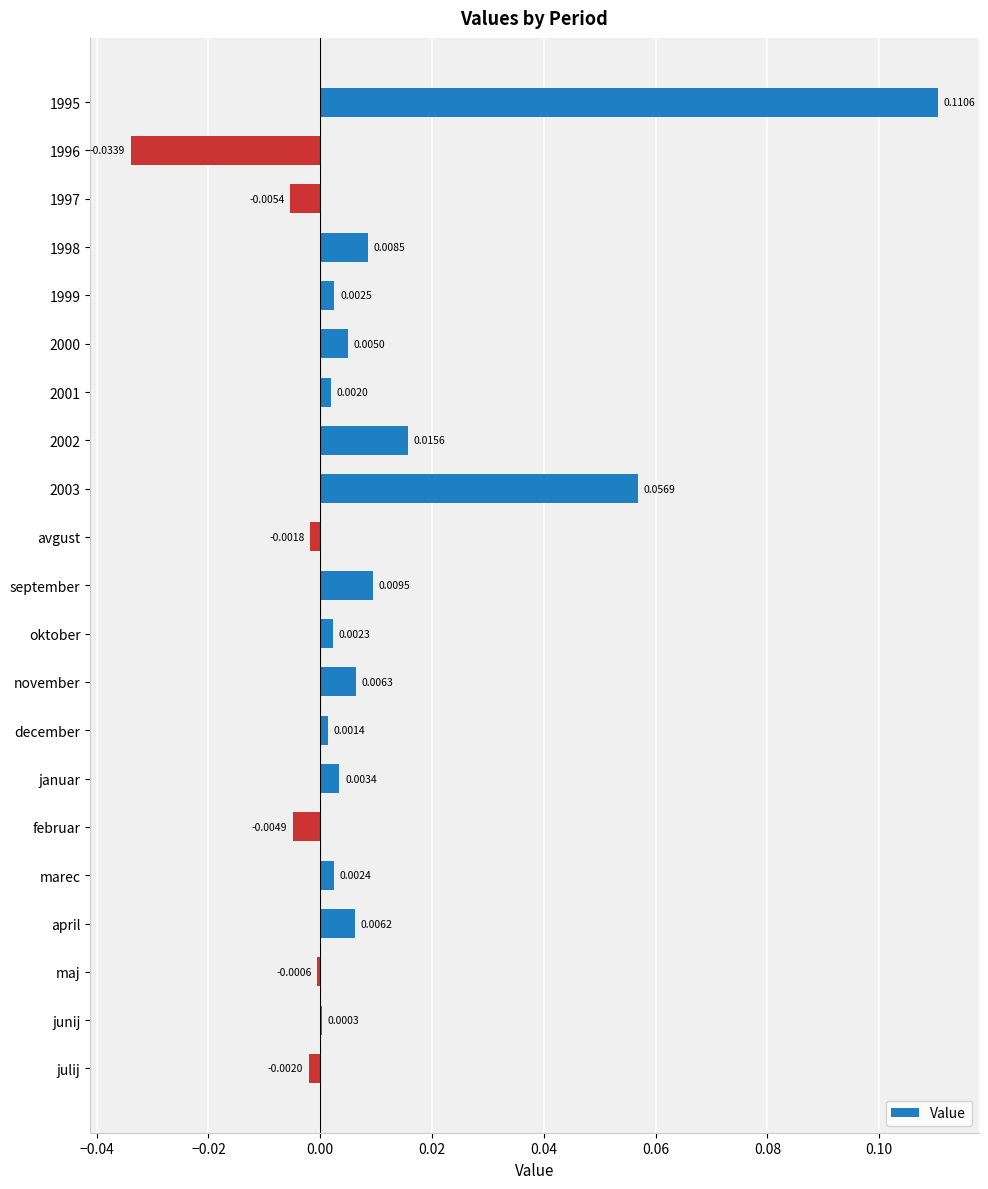

How many values are above zero?

15